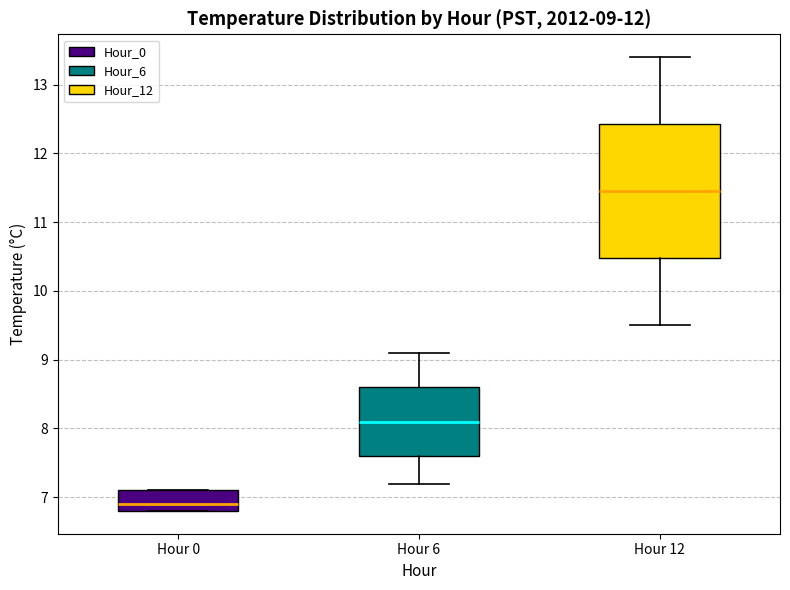

Comparing the boxes themselves (not the whiskers), which one is the tallest?

Hour 12